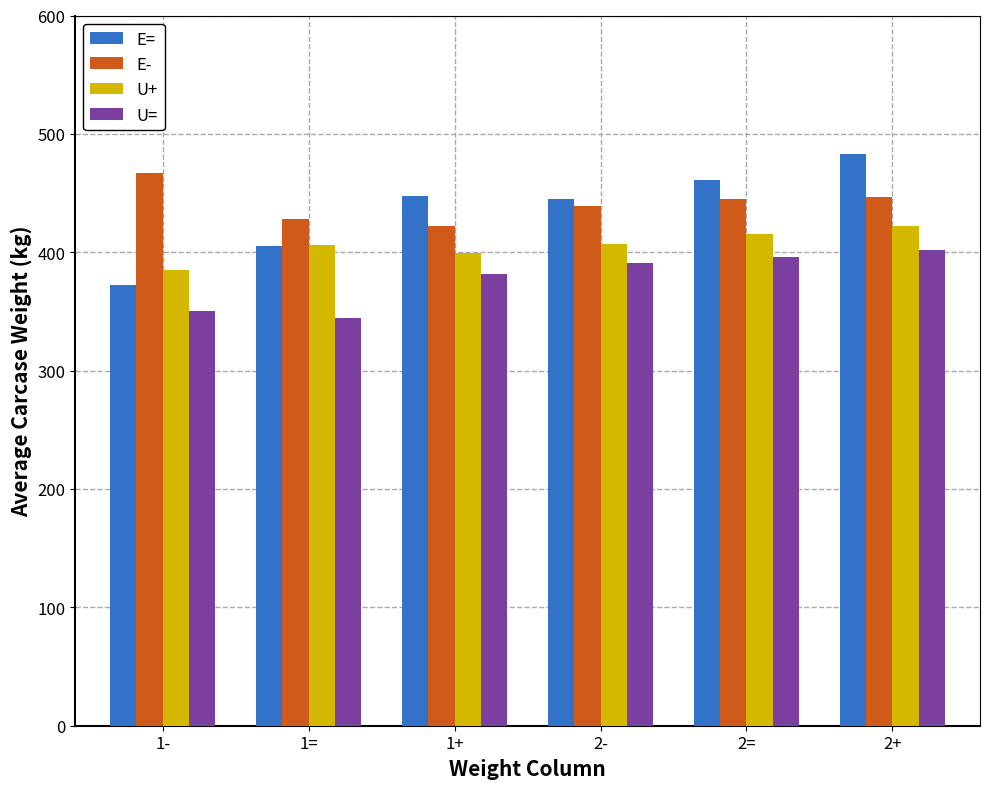

What position from the left is 2-?

4